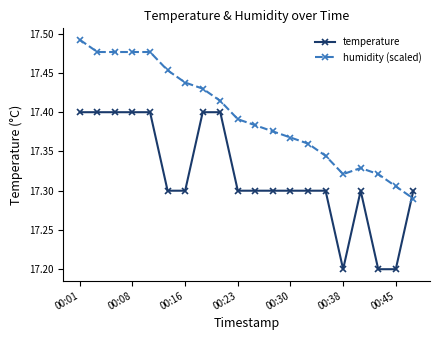

After their last crossing, which series has the higher values: humidity (scaled) or temperature?

temperature